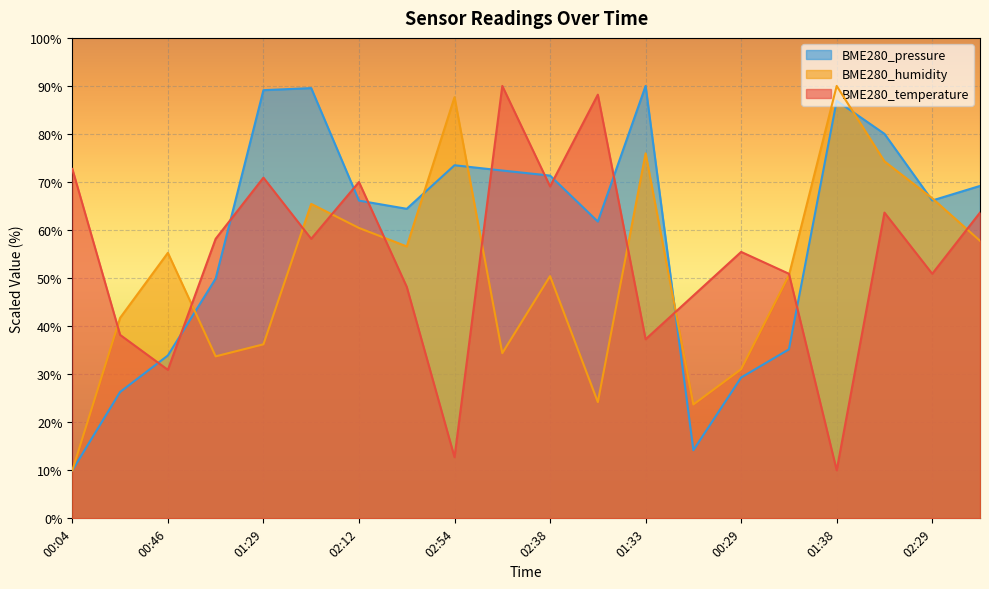

At which label does BME280_temperature first exceed 58?

00:04